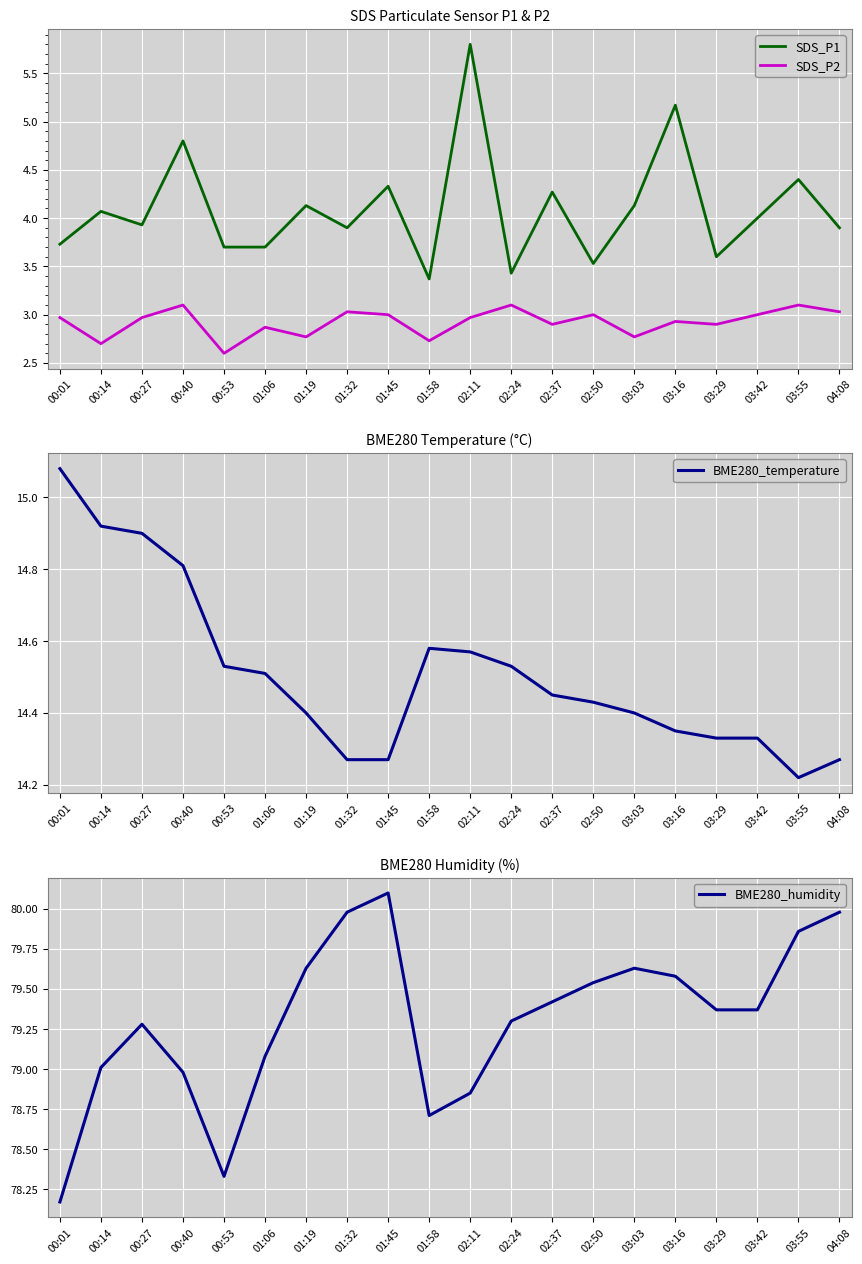

True or false: BME280_temperature and SDS_P2 cross at least once.

False